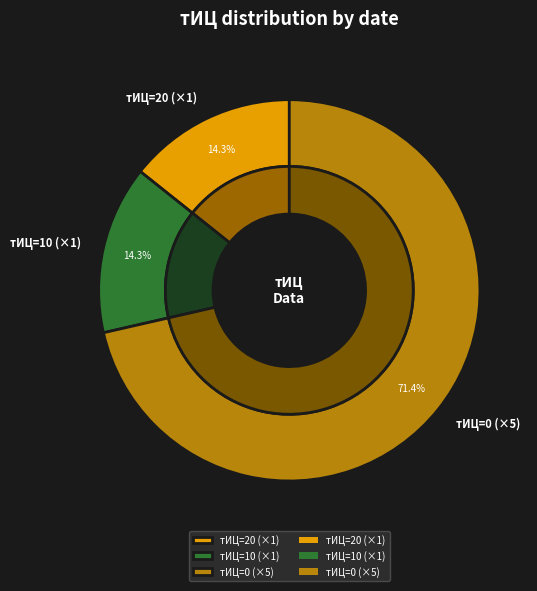

Count the number of slices in the pie.

7